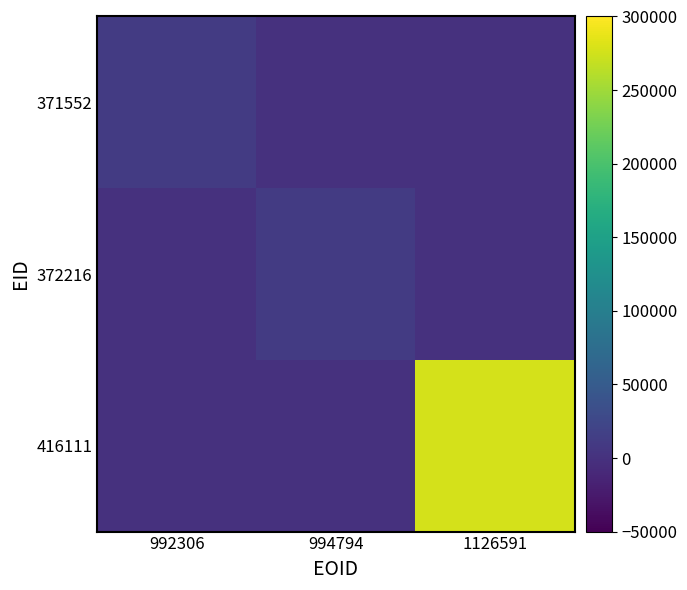

What is the greatest value displayed?

278064